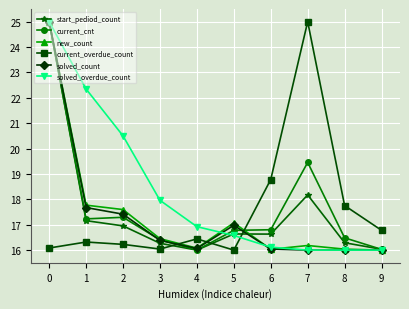

Which series has the largest total across all categories?

solved_overdue_count